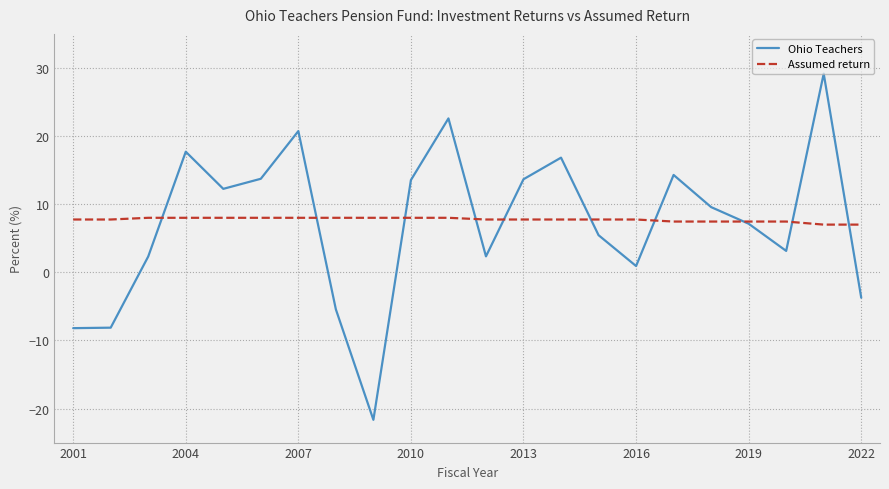

Does the chart have visible grid lines?

Yes